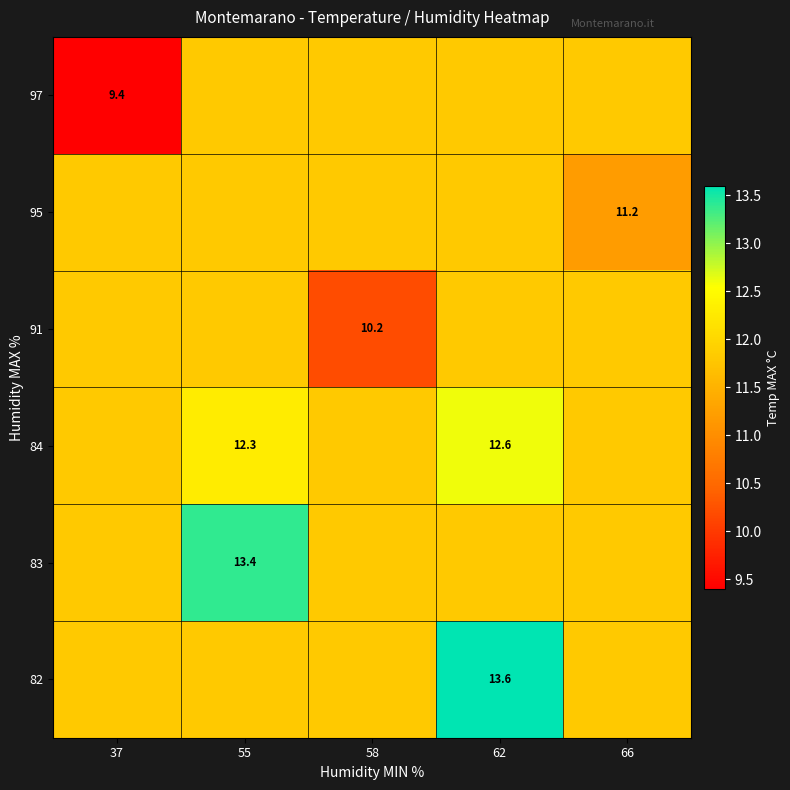

How many categories are shown in the chart?

5